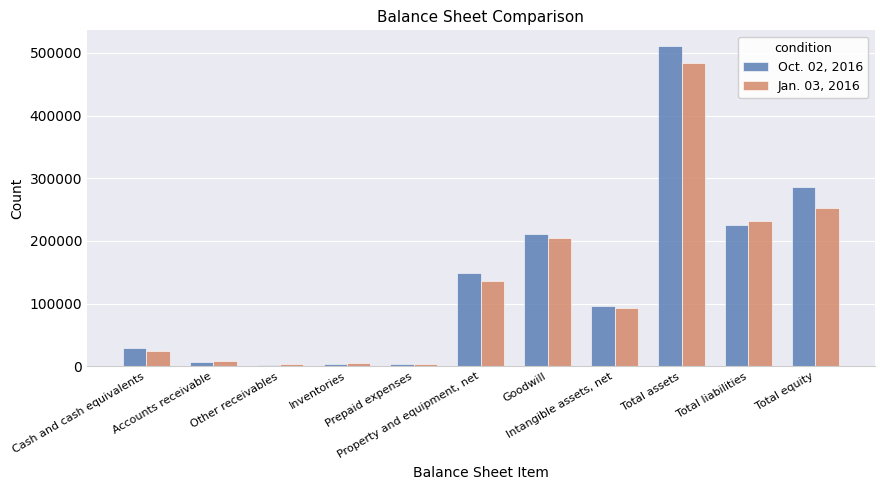

What value does the Jan. 03, 2016 series have at Intangible assets, net, to the nearest 100?

93000